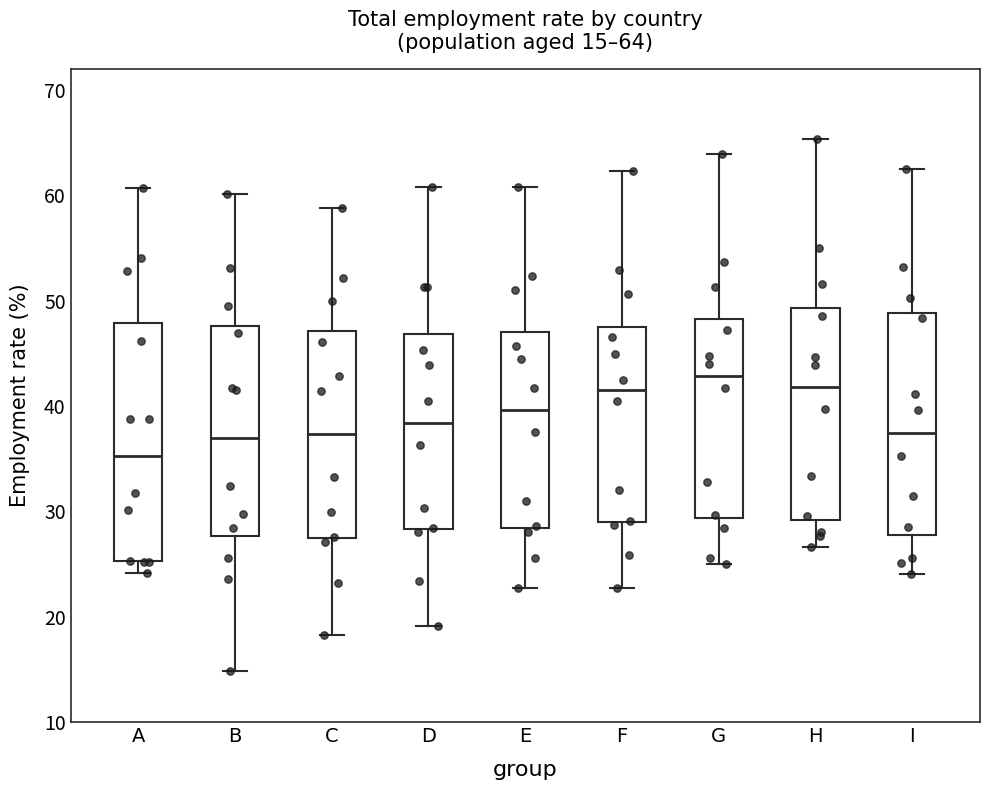

Which box is the tallest, from its lower edge to its upper edge?

A